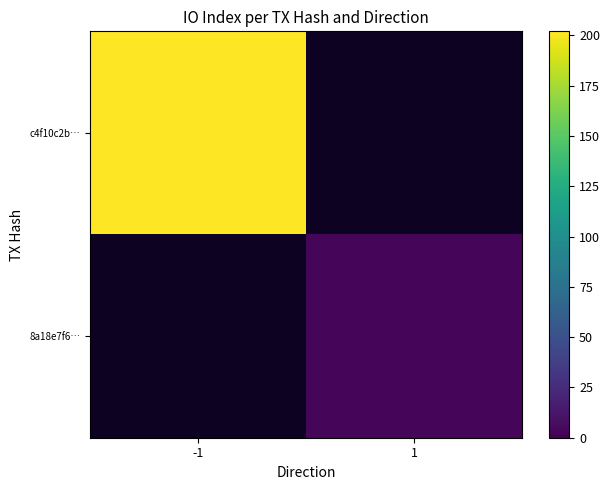

At which label does 8a18e7f6… reach its minimum?

-1